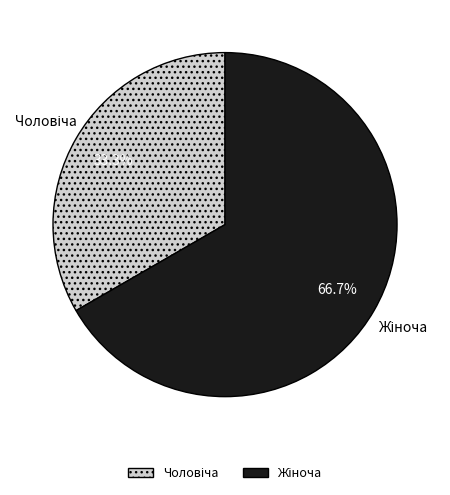

Is there a majority slice in this chart?

Yes